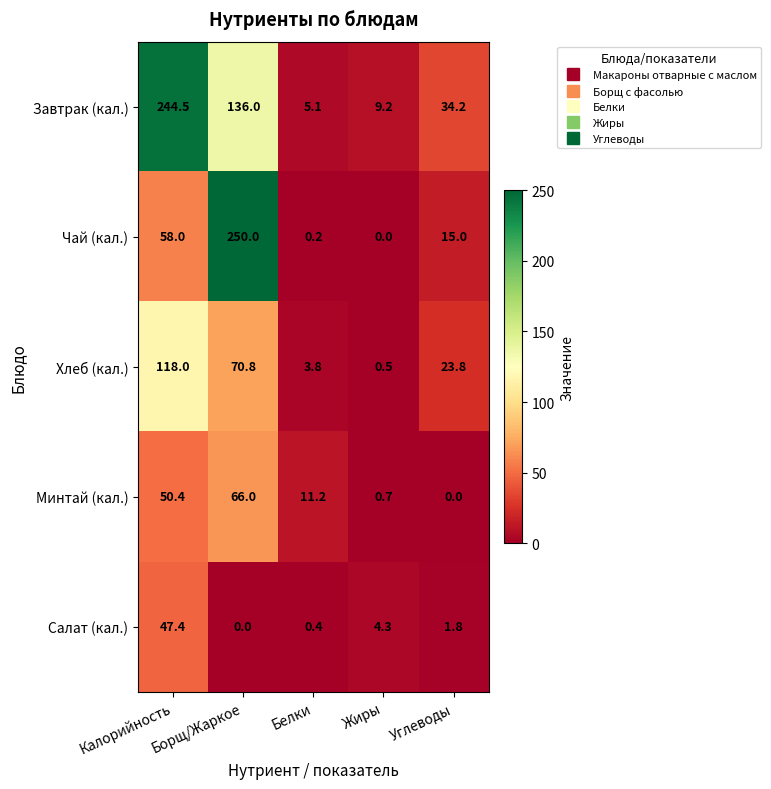

Which label corresponds to the largest value in the chart?

Борщ/Жаркое